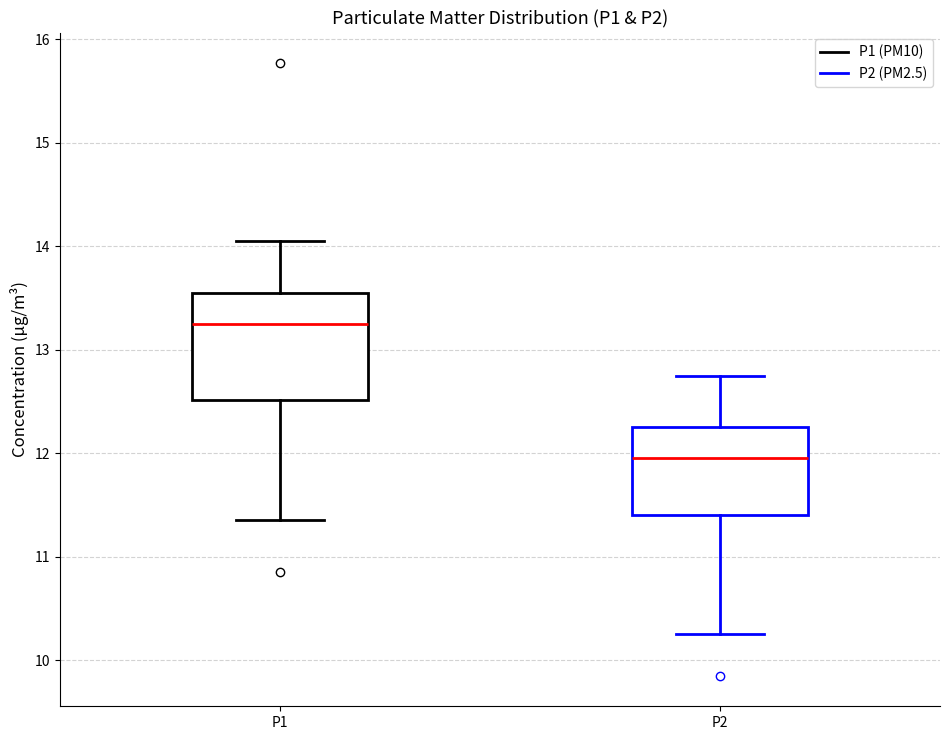

Reading left to right, read every box against the y-axis: the position of its median line, the range the box covers, and the ends of its whiskers. The values are not printed on the chart, so give them approximately, as read against the axis.

P1: median 13.3, box 12.5 to 13.6, whiskers 11.4 to 14.1
P2: median 12.0, box 11.4 to 12.3, whiskers 10.3 to 12.8